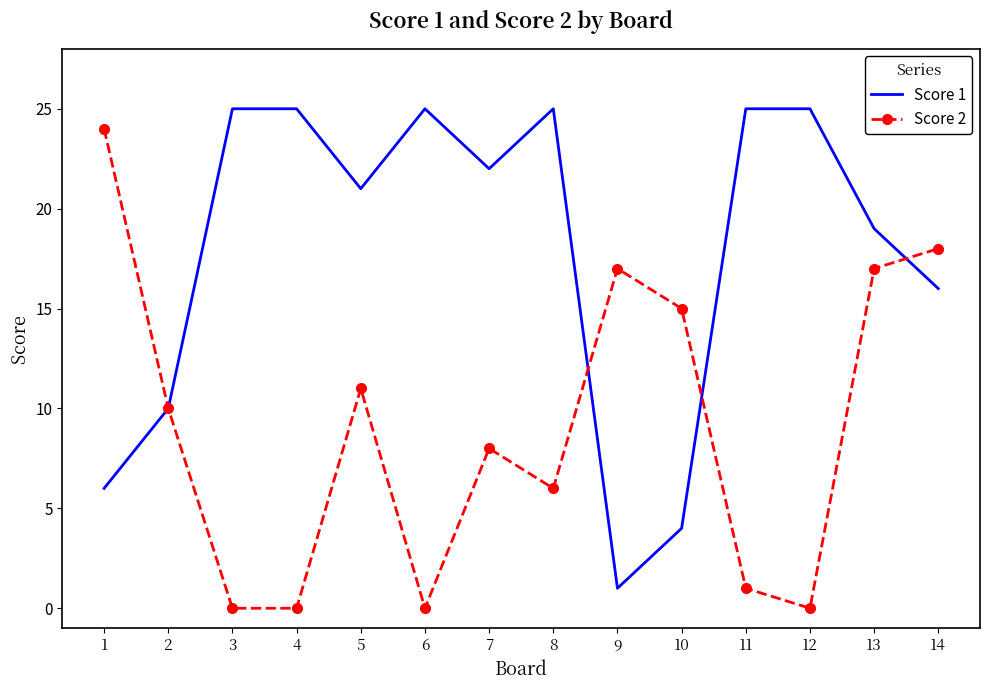

Between 4 and 7, which series saw the biggest shift?

Score 2